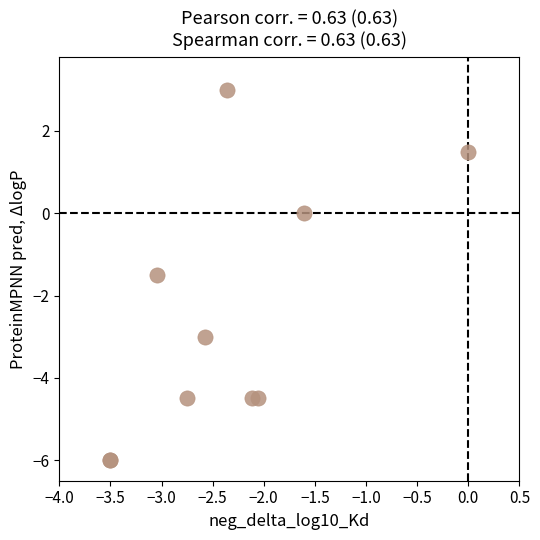

What Y value in the scatter plot is closest to -1?

-1.5